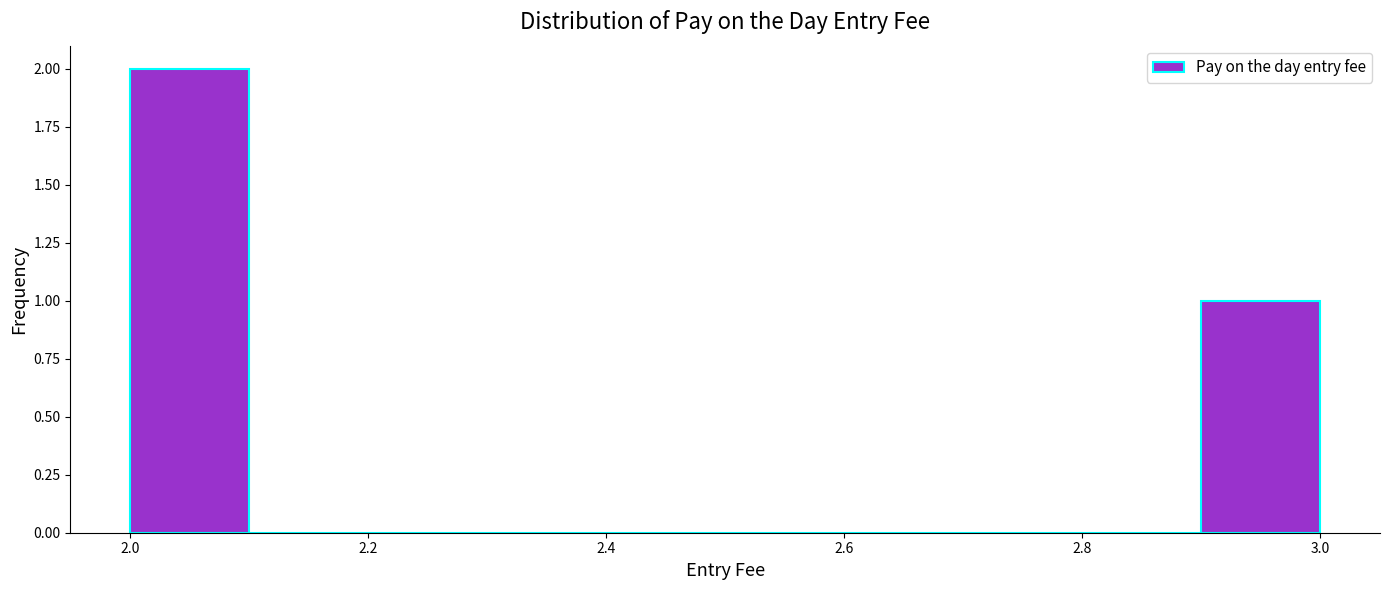

Reading left to right, transcribe this chart: for each bar, give the range it covers on the x-axis and its height. The values are not printed on the chart, so give them approximately, as read against the axis.

2.0 to 2.1: 2
2.1 to 2.2: 0
2.2 to 2.3: 0
2.3 to 2.4: 0
2.4 to 2.5: 0
2.5 to 2.6: 0
2.6 to 2.7: 0
2.7 to 2.8: 0
2.8 to 2.9: 0
2.9 to 3.0: 1